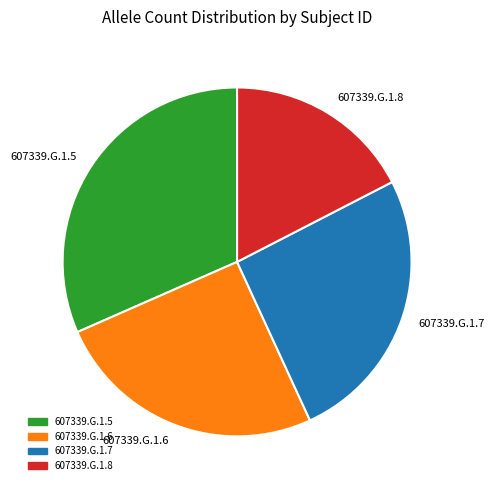

Is 607339.G.1.7 the majority of the pie?

No